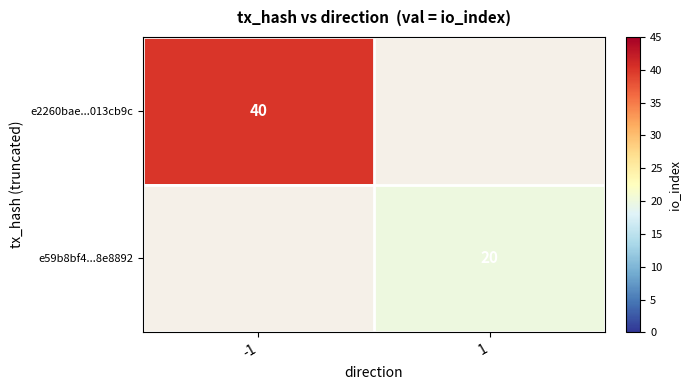

The value of e2260bae...013cb9c at -1 is 40. True or false?

True